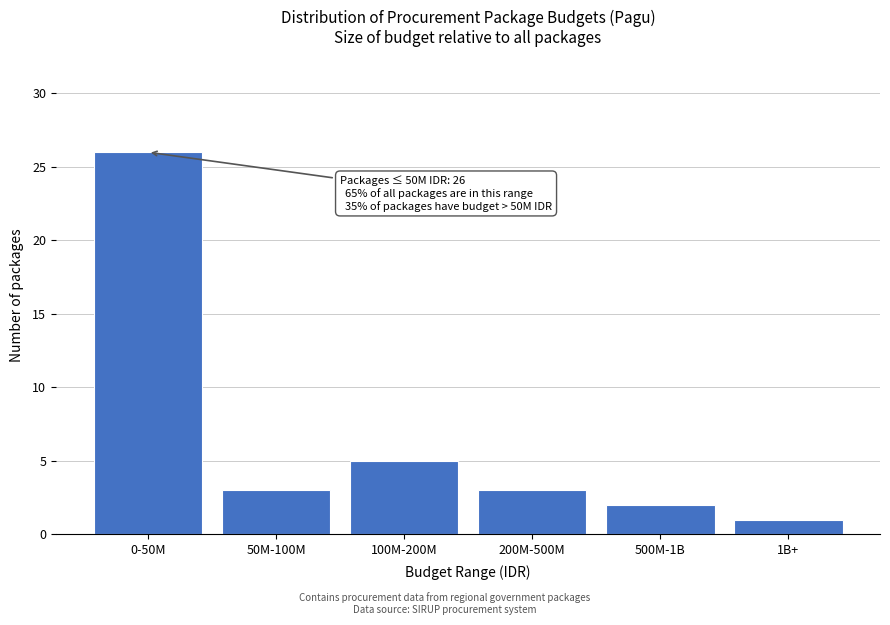

Reading left to right, extract all data points from this chart.

0-50M=26	50M-100M=3	100M-200M=5	200M-500M=3	500M-1B=2	1B+=1